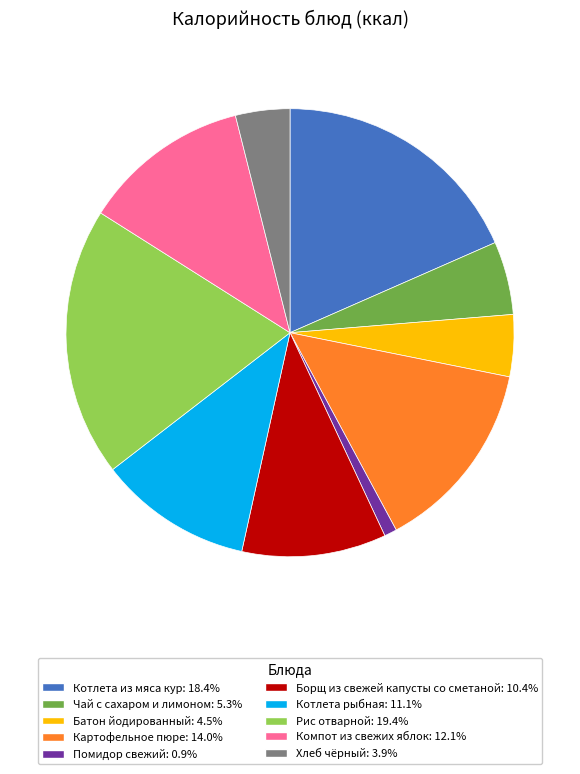

Combined, do Котлета рыбная: 11.1% and Картофельное пюре: 14.0% account for over 50%?

No